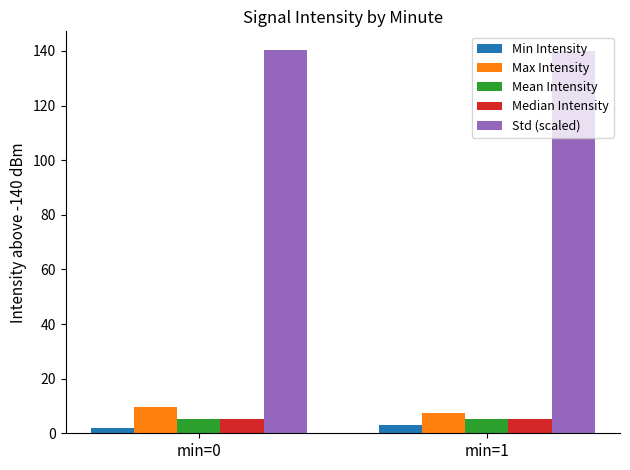

What is the spread (max minus min) of values at min=1?

137.1